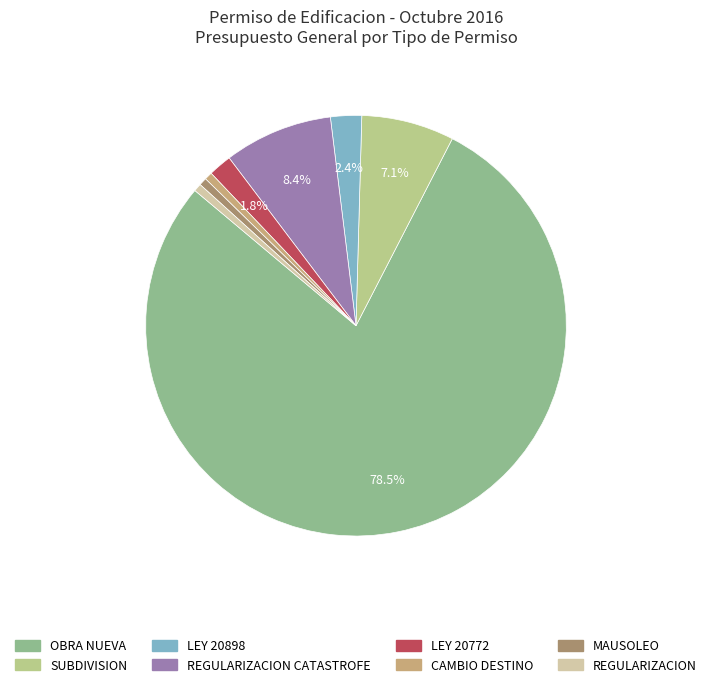

Is there a majority slice in this chart?

Yes